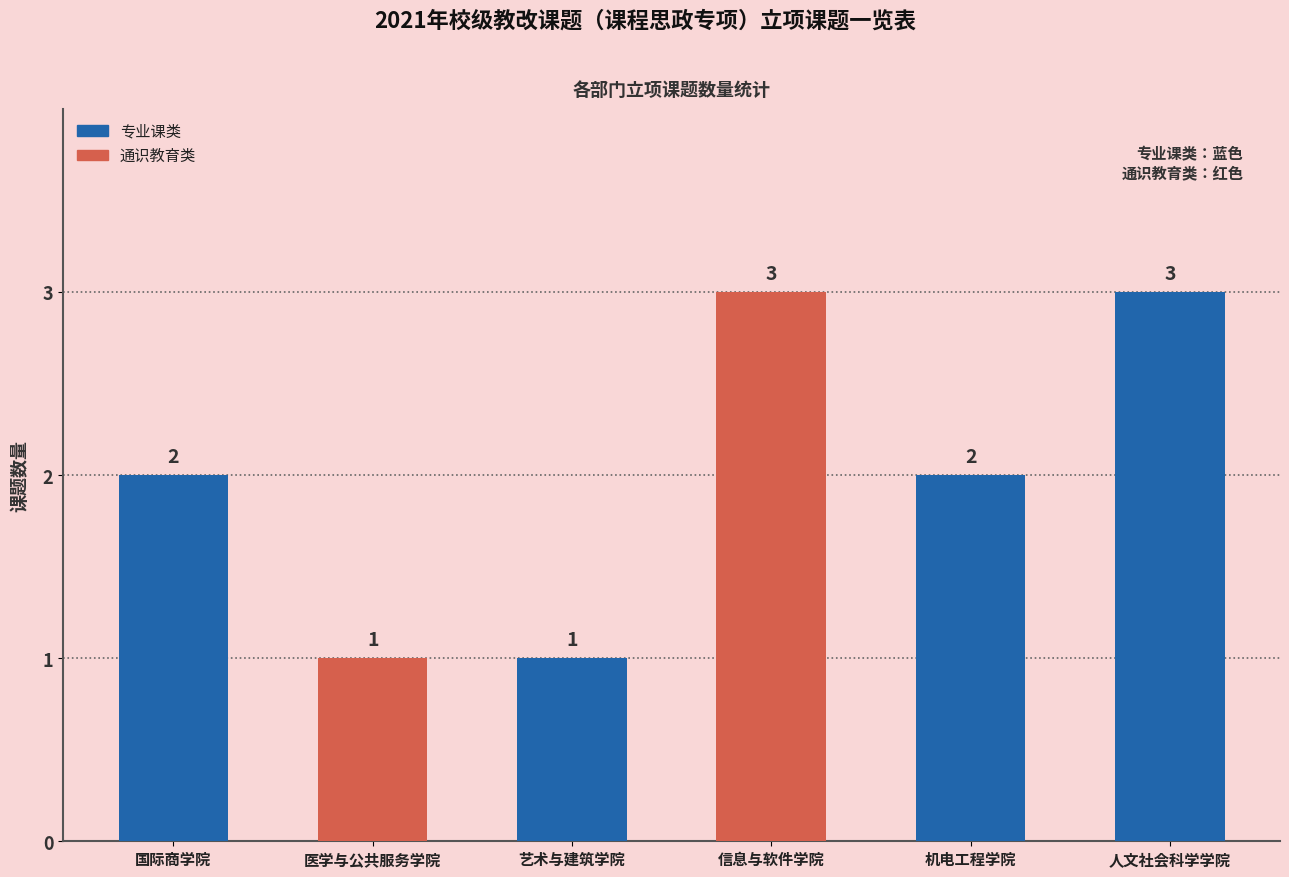

Which has a higher value, 机电工程学院 or 信息与软件学院?

信息与软件学院